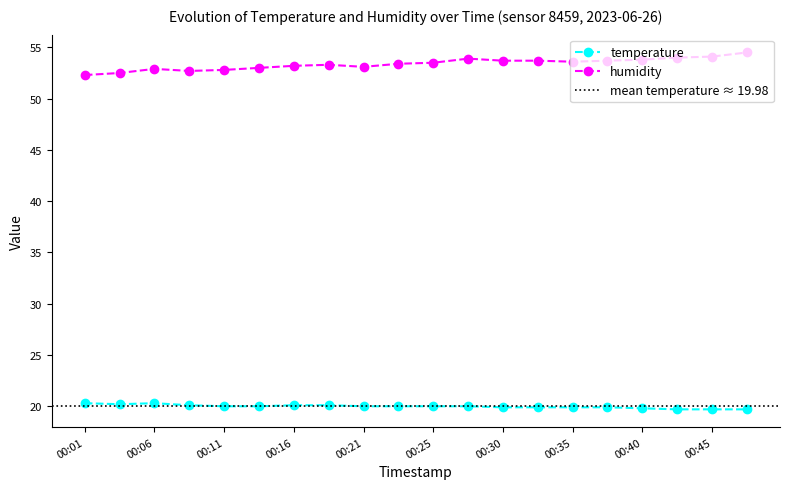

True or false: humidity and temperature cross at least once.

False